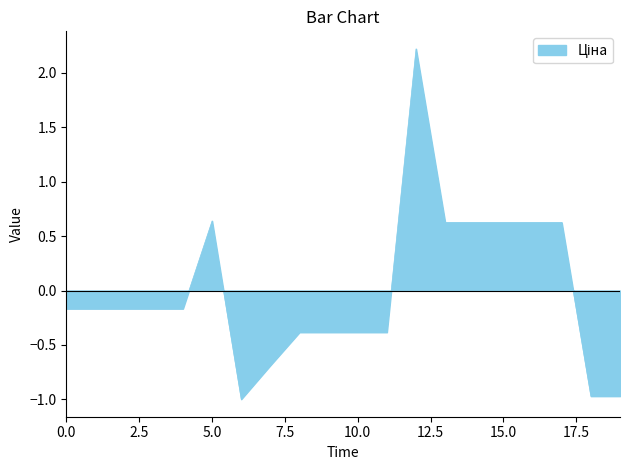

What is the minimum value shown in the chart?

-1.0